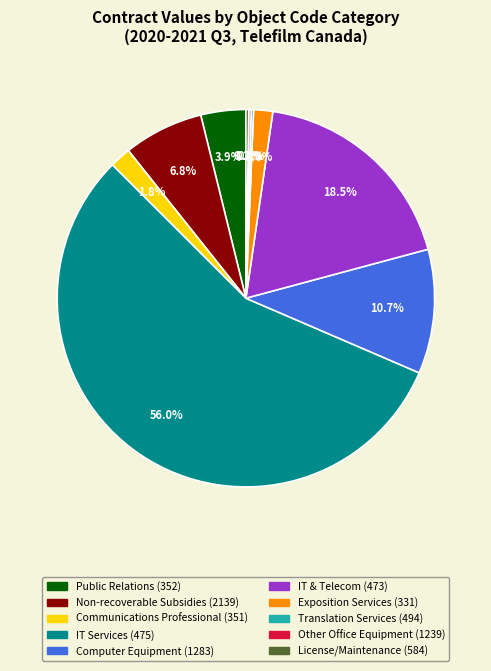

Is there any slice that represents more than half of the pie?

Yes